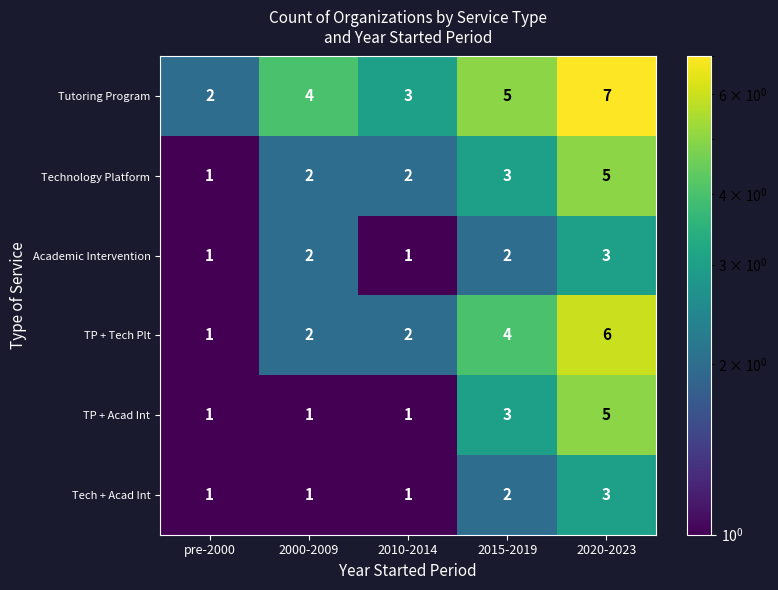

At which category is the sum across all series the highest?

2020-2023